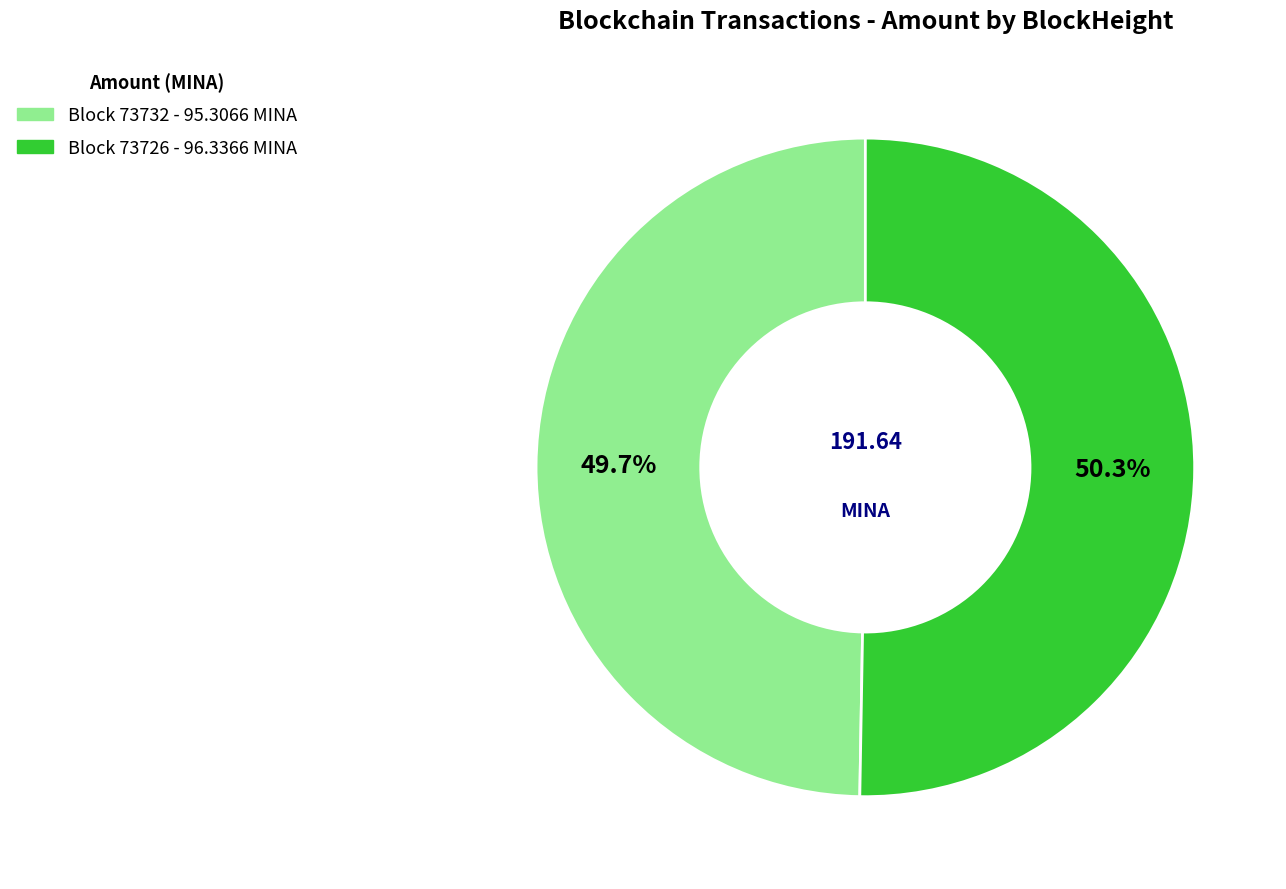

Is there a majority slice in this chart?

Yes